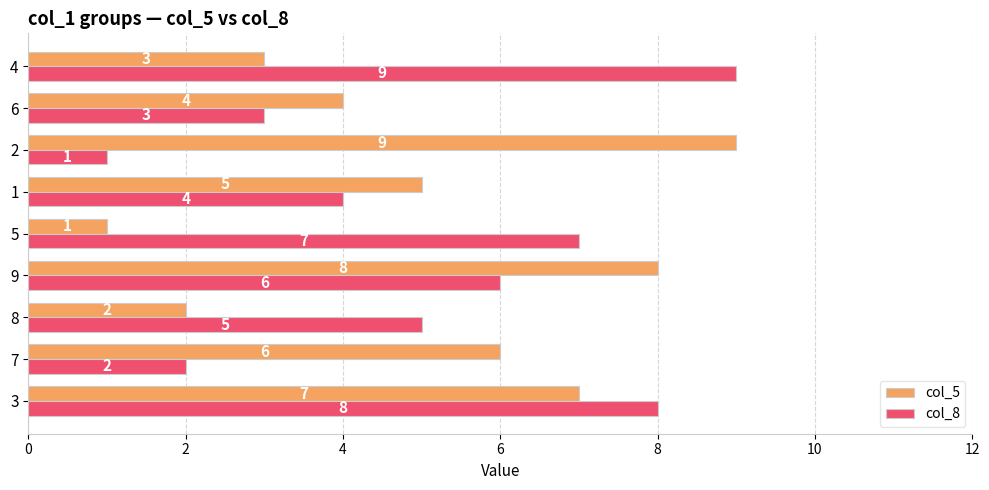

What is the difference between the highest and lowest values at 2?

8